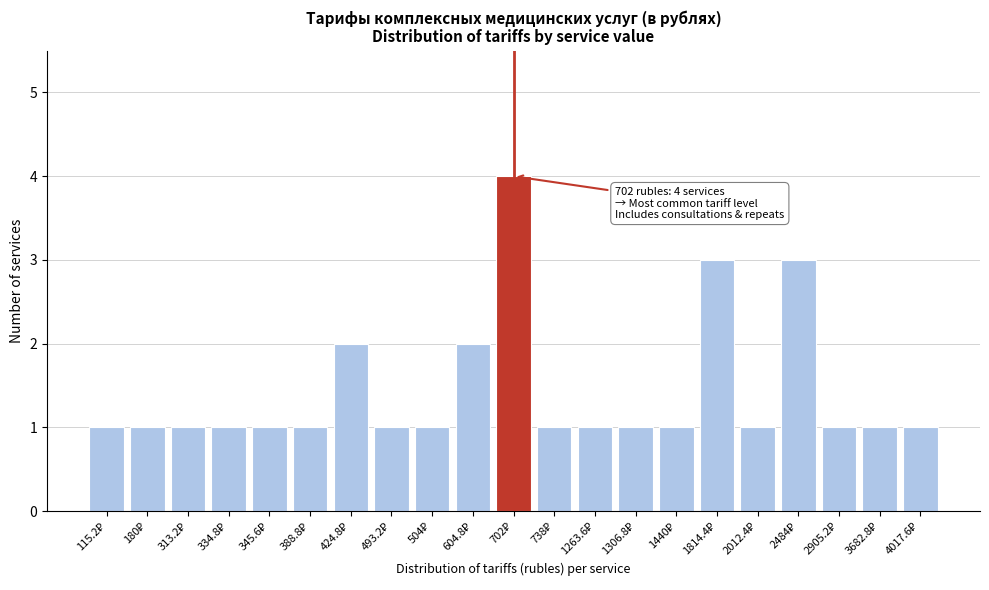

Reading left to right, list all the values displayed in this chart.

1	1	1	1	1	1	2	1	1	2	4	1	1	1	1	3	1	3	1	1	1